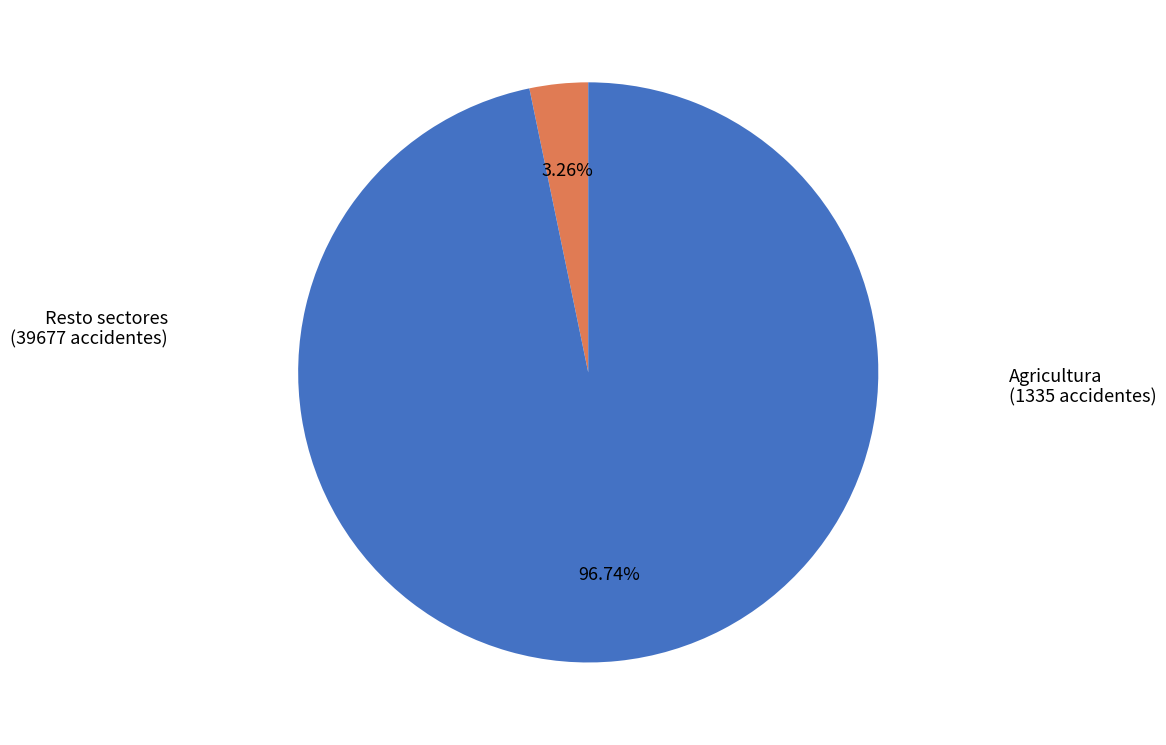

Does any single category account for the majority?

Yes